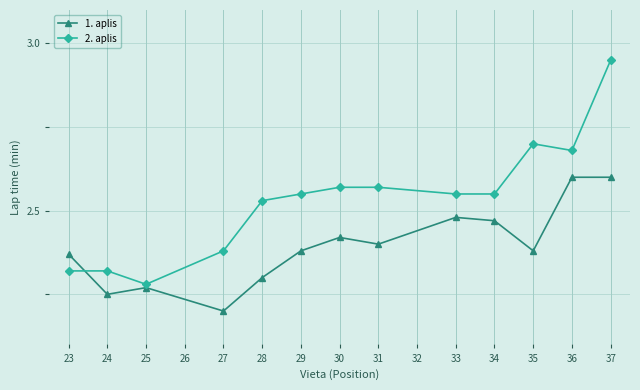

Count the 1. aplis values in the range 2 to 3.

13